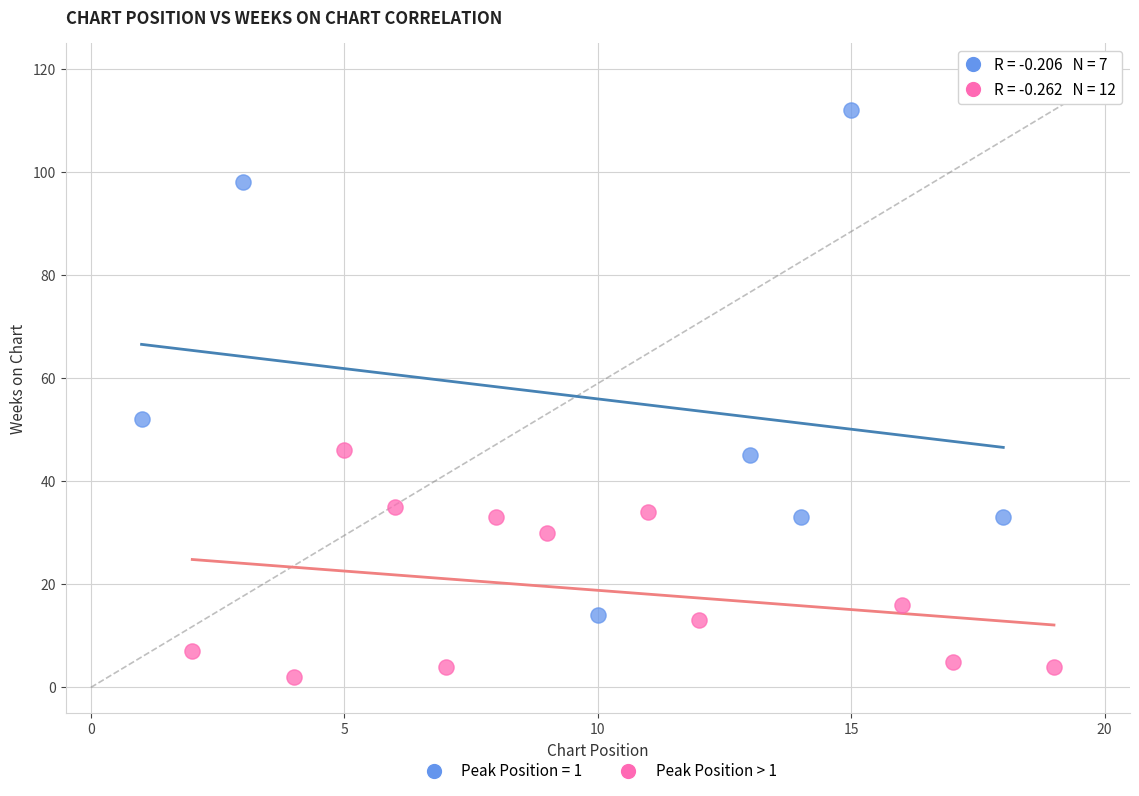

Which series reaches the maximum Y coordinate?

Peak Position = 1